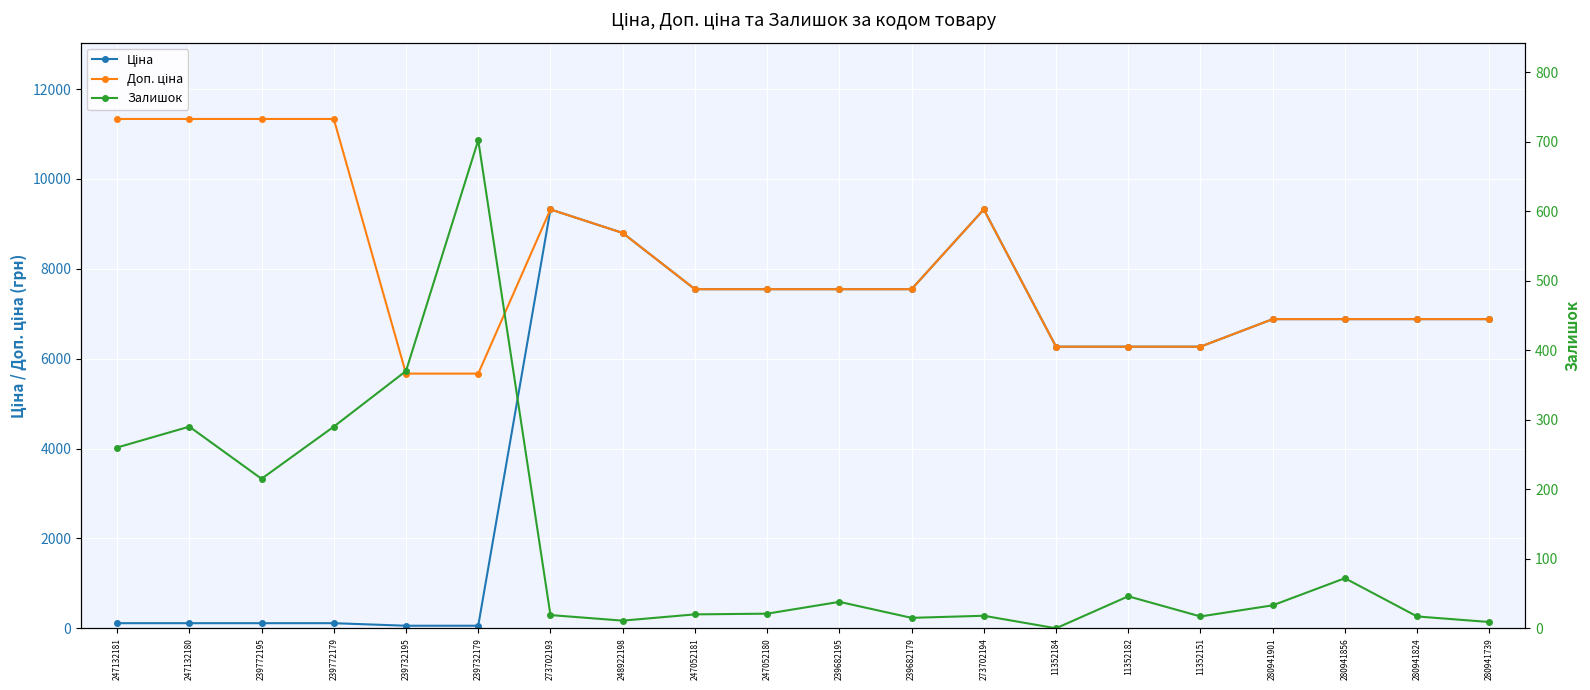

List the series in order of their peak value, lowest first.

Залишок, Ціна, Доп. ціна